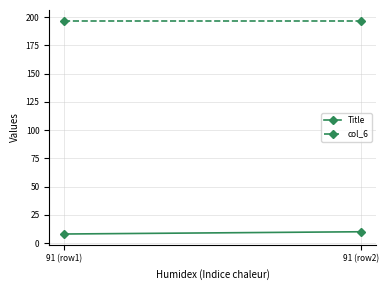

What is the average value of the Title series?

9.0